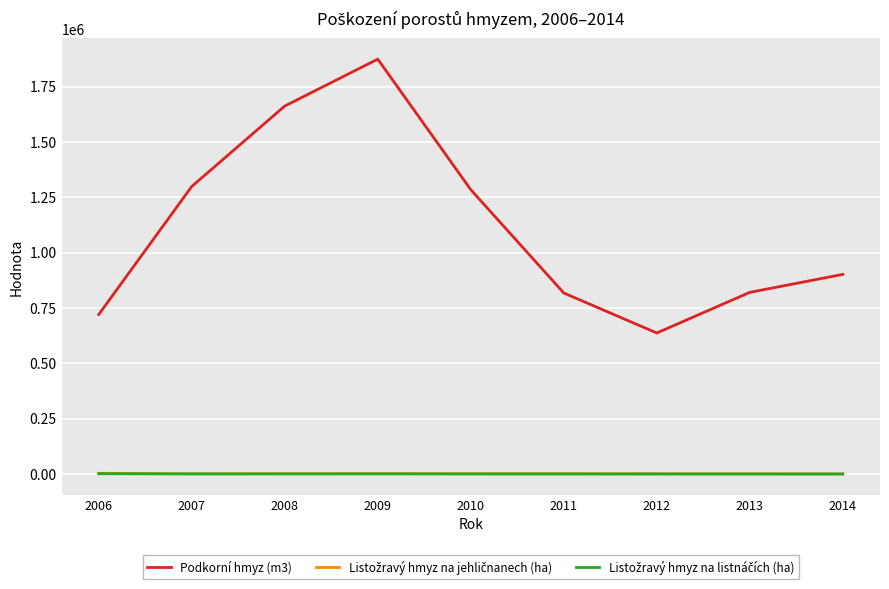

Which series has the largest total across all categories?

Podkorní hmyz (m3)